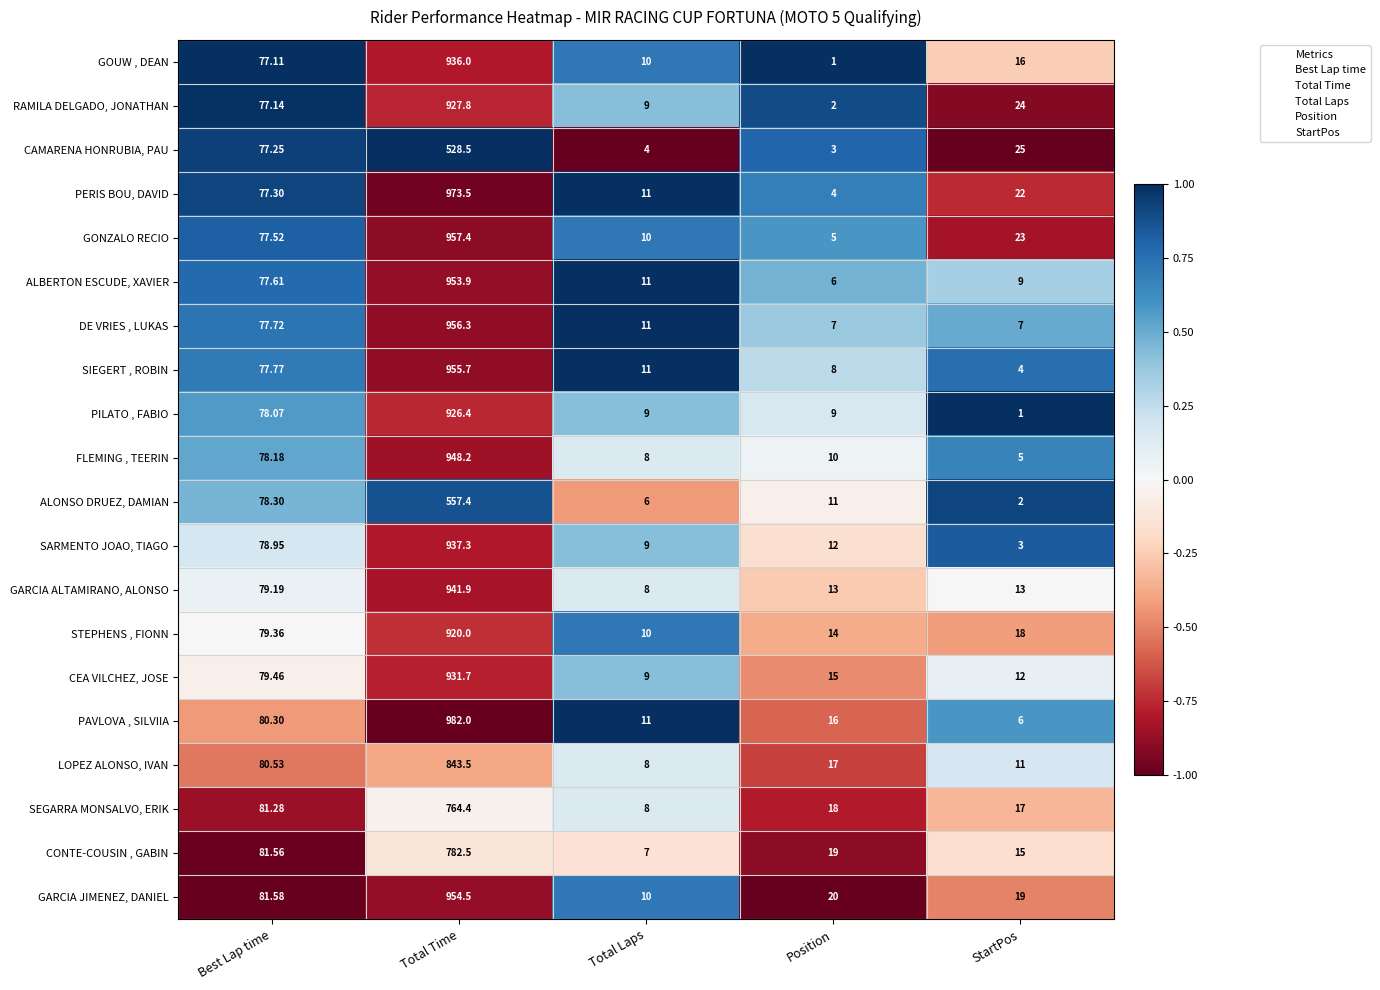

List the labels in order of LOPEZ ALONSO, IVAN value, largest first.

Total Time, Best Lap time, Position, StartPos, Total Laps